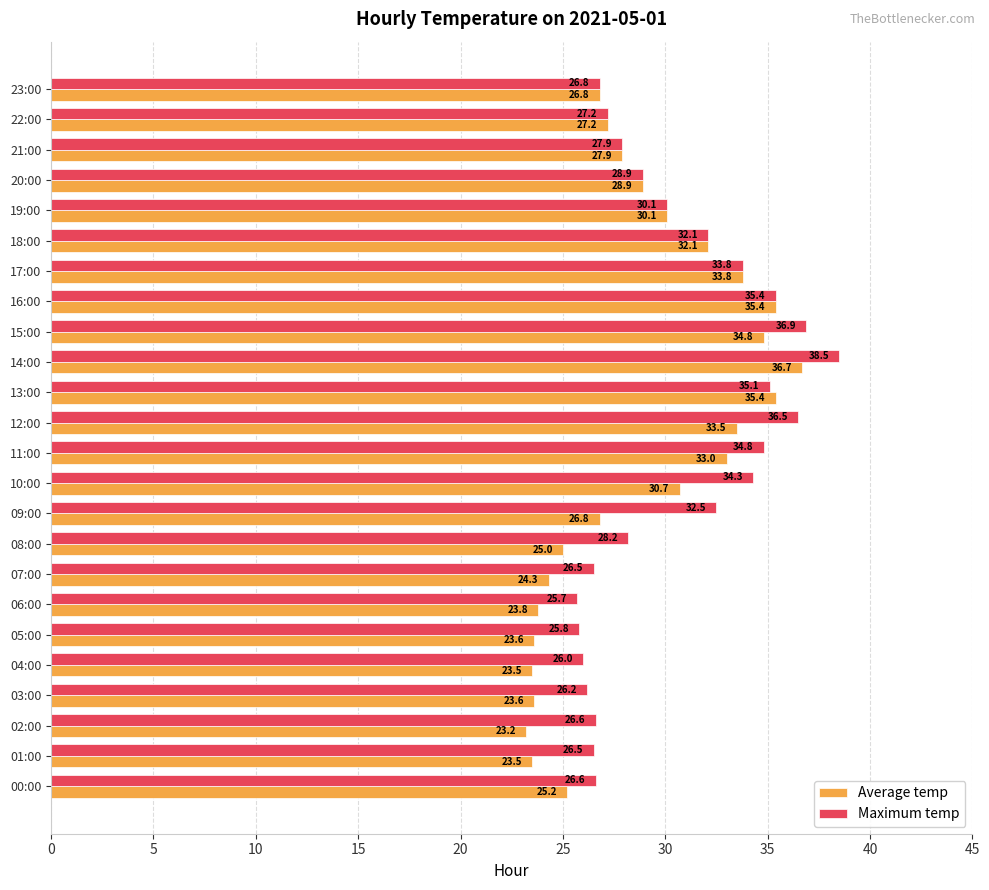

Which category has the highest value in the Maximum temp series?

14:00